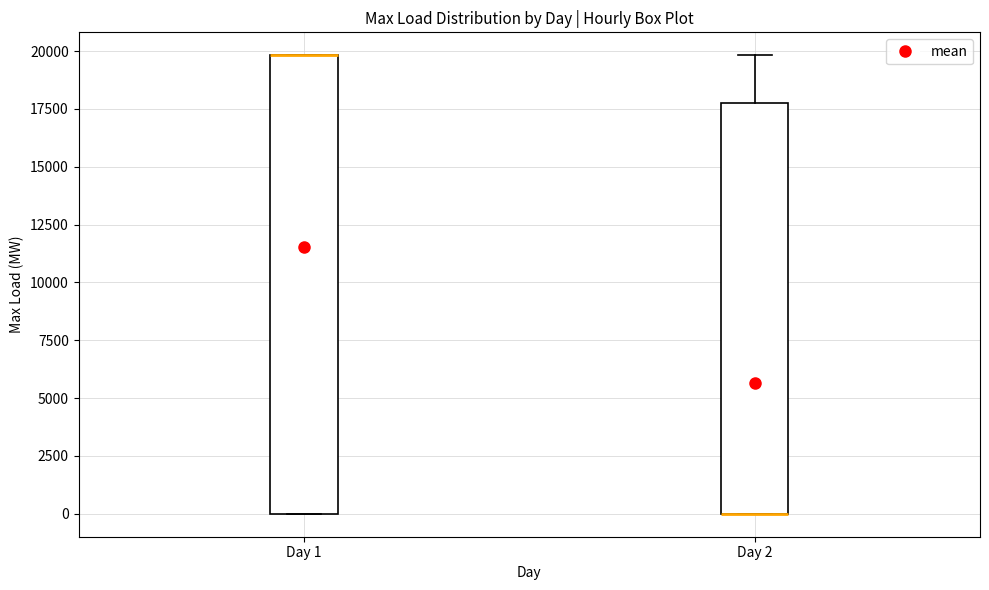

Where is the lower edge of the box for Day 2 on the y-axis? The values are not printed on the chart, so give them approximately, as read against the axis.

0